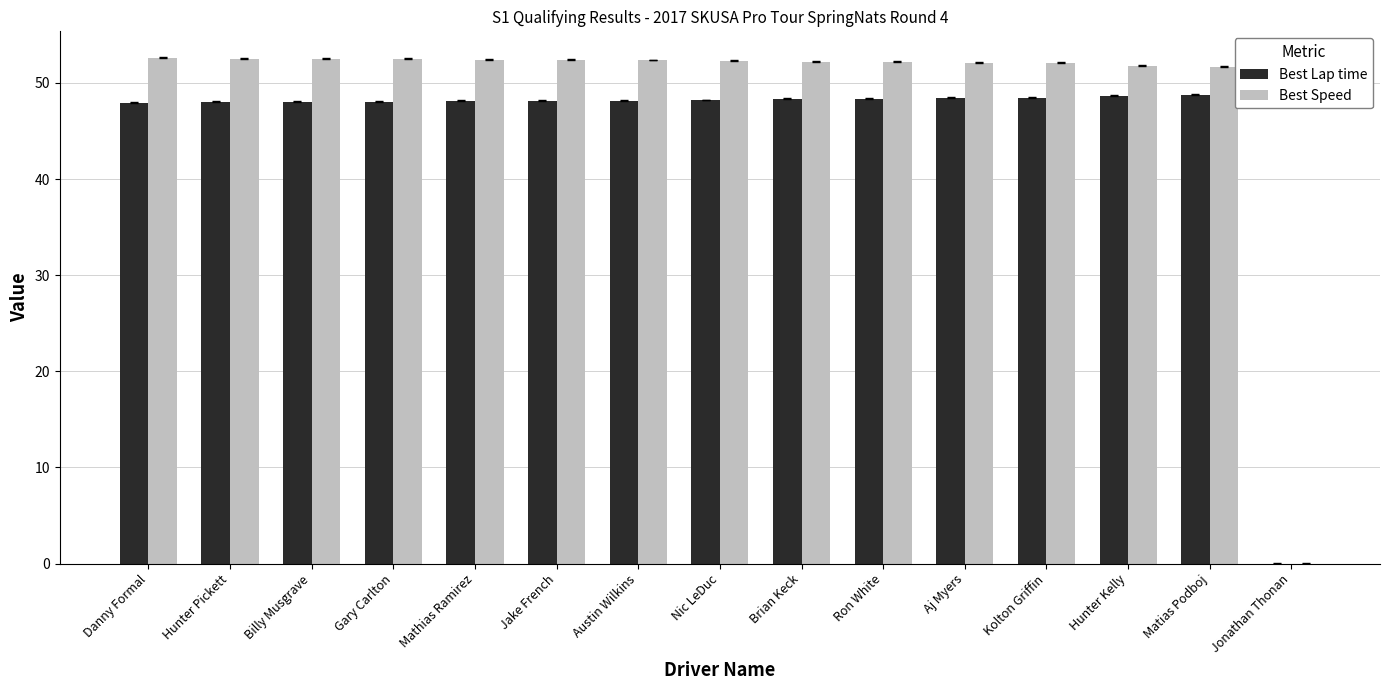

True or false: Best Speed has a value of 20.7 at Jake French.

False